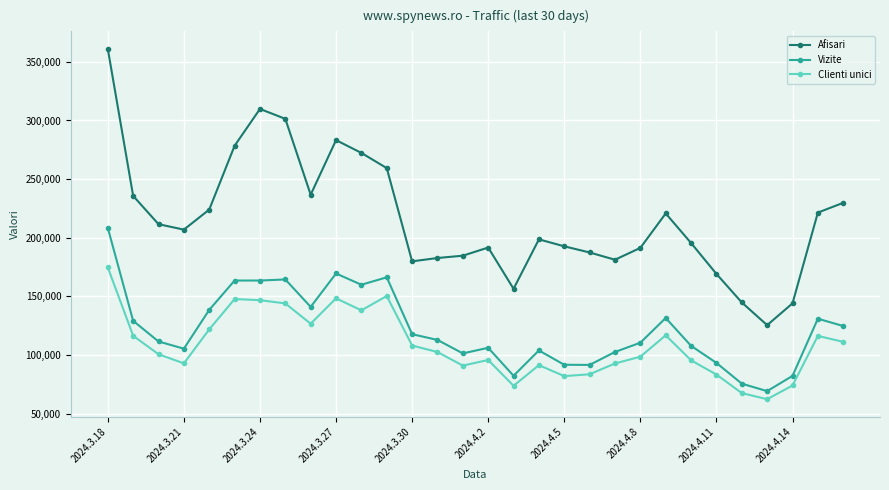

What is the greatest value displayed?

361038